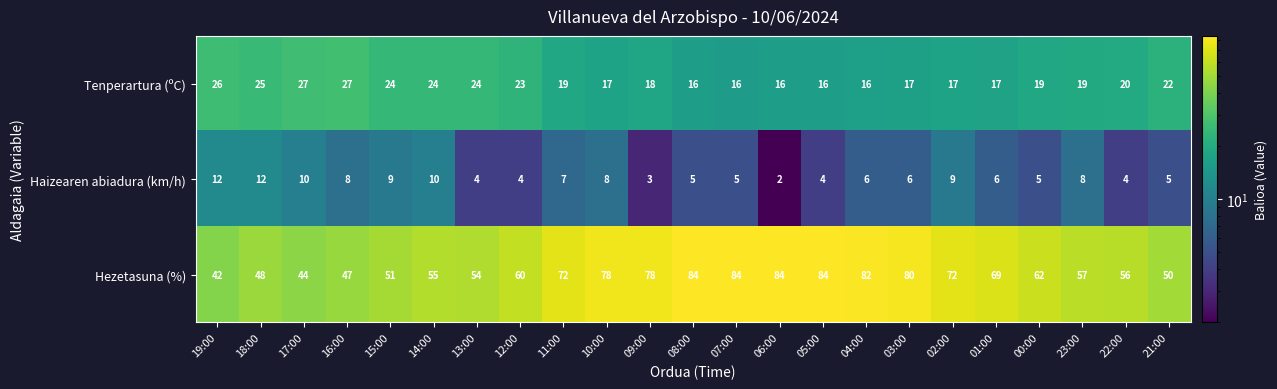

Which series has the largest total across all categories?

Hezetasuna (%)